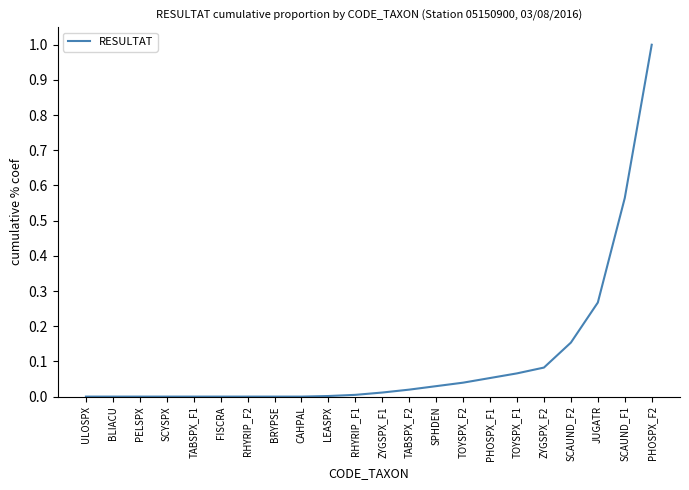

True or false: the data shows 0.1 at SCAUND_F2.

False